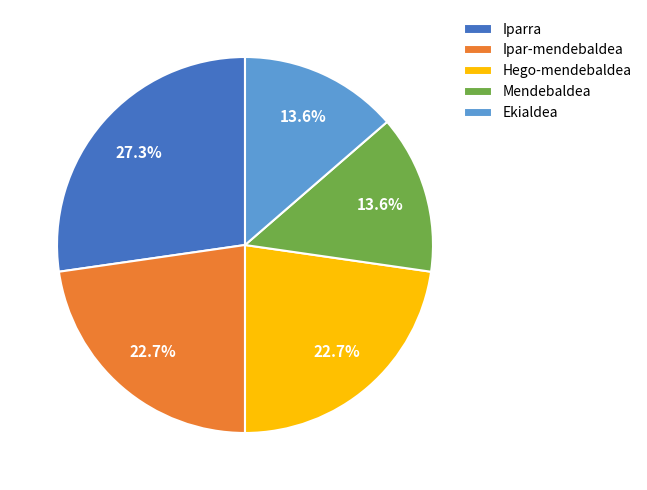

How many slices are in this pie chart?

5